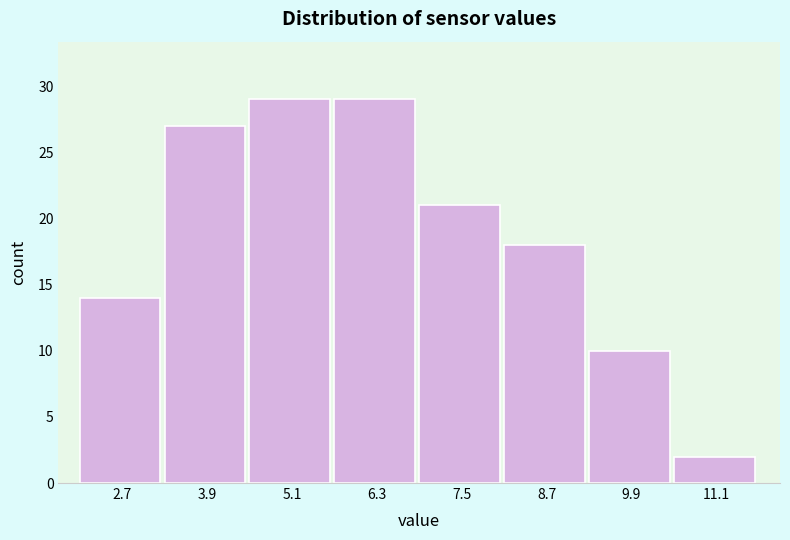

Reading left to right, list every bar in this chart as the range it spans on the x-axis followed by its height. Neither the bar edges nor the heights are printed on the chart, so give them approximately, as read against the axes.

2.2 to 3.4: 14
3.4 to 4.6: 27
4.6 to 5.8: 29
5.8 to 7.0: 29
7.0 to 8.2: 21
8.2 to 9.4: 18
9.4 to 10.6: 10
10.6 to 11.8: 2